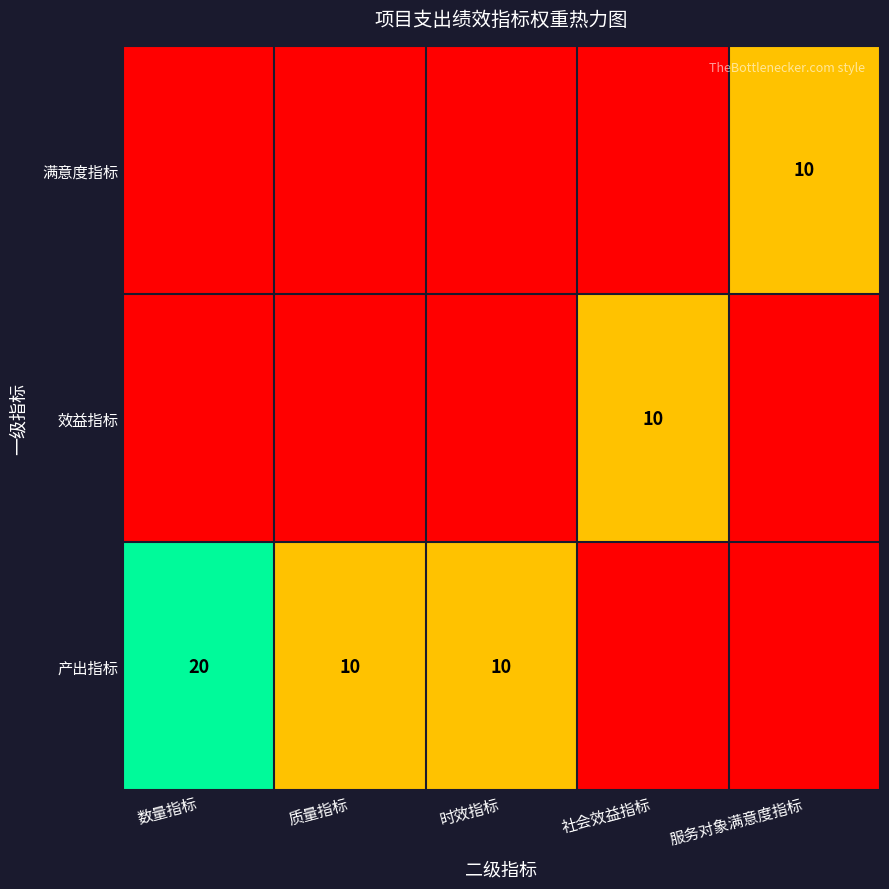

What is the difference between the 产出指标 values at 质量指标 and 数量指标?

10